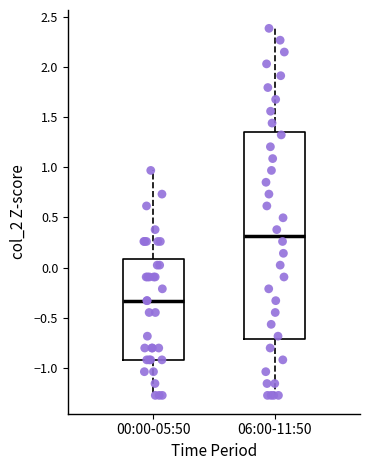

Reading left to right, transcribe this box plot: for each box, give where its median line is, the range the box spans, and where its two whiskers end, as read against the y-axis. The values are not printed on the chart, so give them approximately, as read against the axis.

00:00-05:50: median -0.35, box -0.90 to 0.10, whiskers -1.25 to 0.95
06:00-11:50: median 0.30, box -0.70 to 1.35, whiskers -1.25 to 2.40